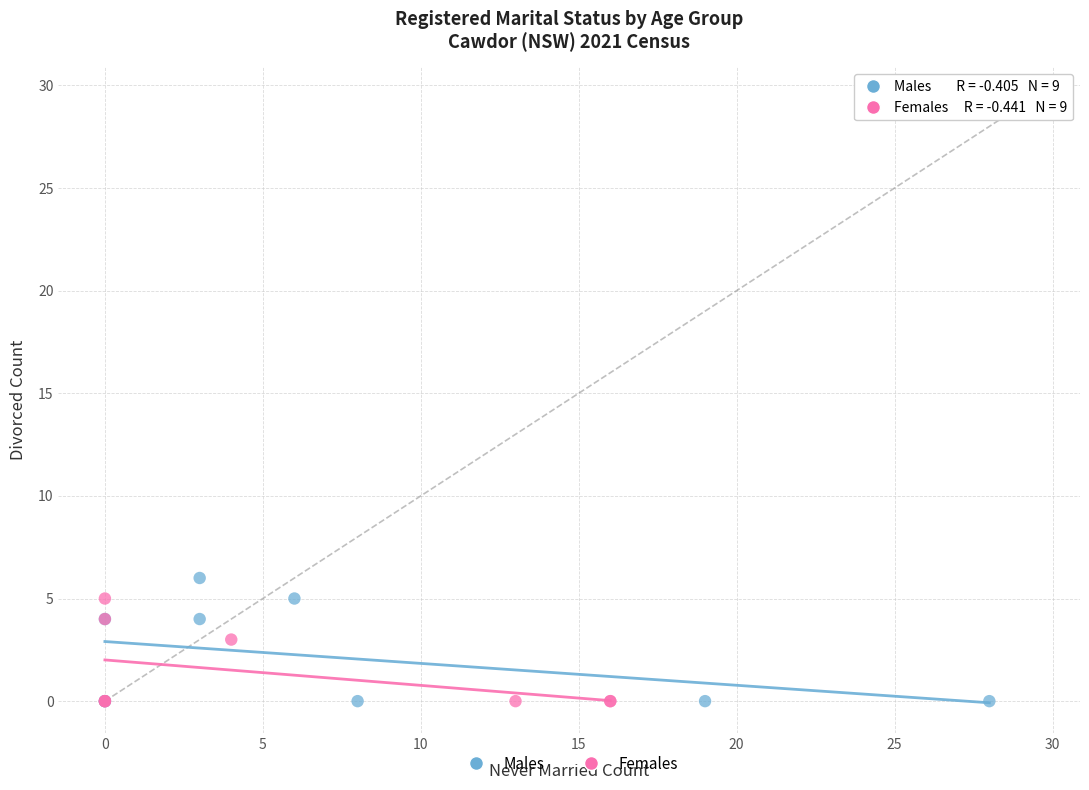

Which series has the largest Y range (max minus min)?

Males